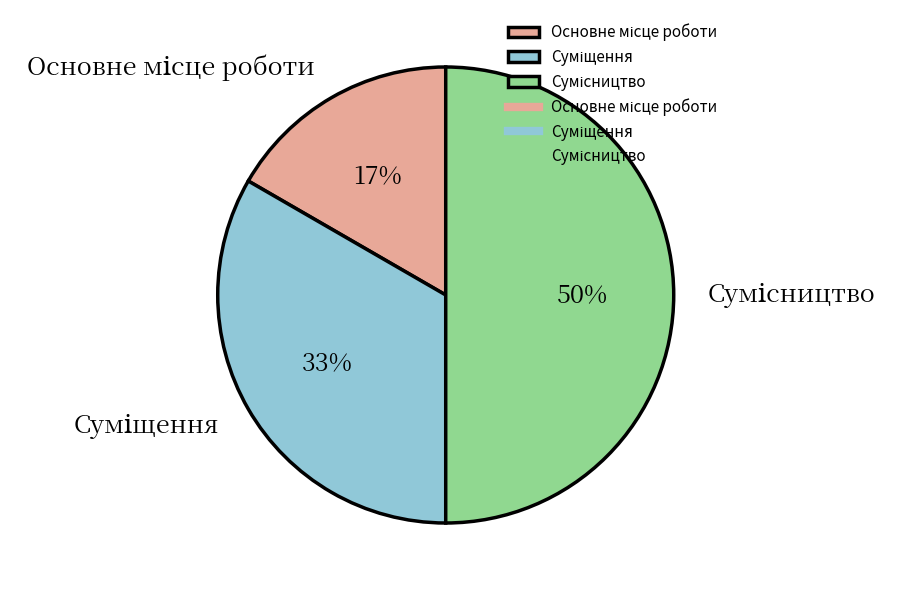

To the nearest percent, what is the average slice percentage?

33%